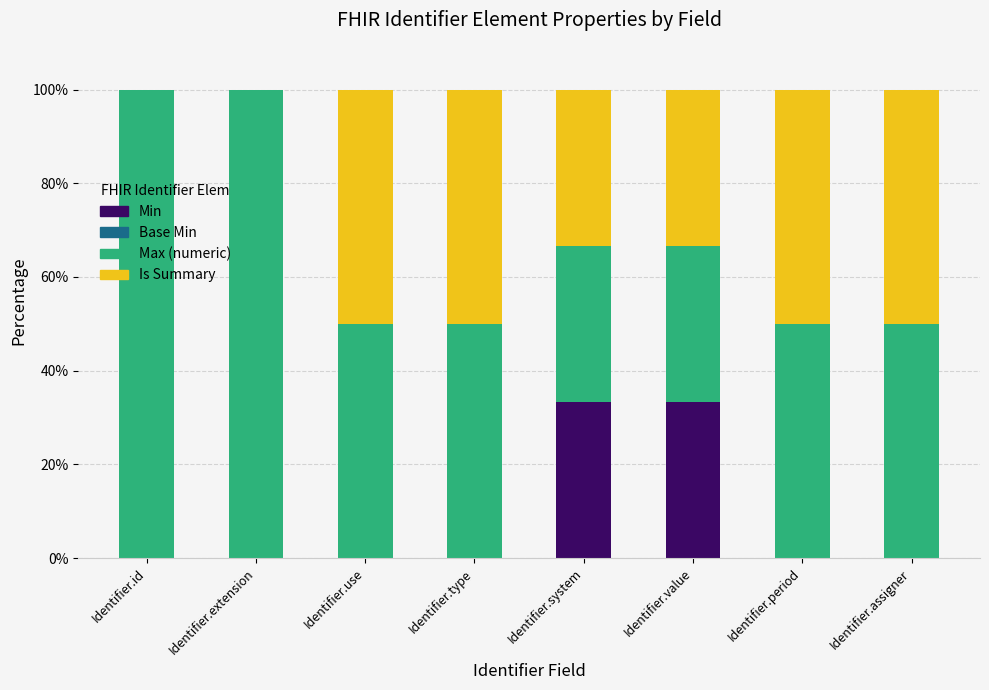

Are the bars horizontal?

No